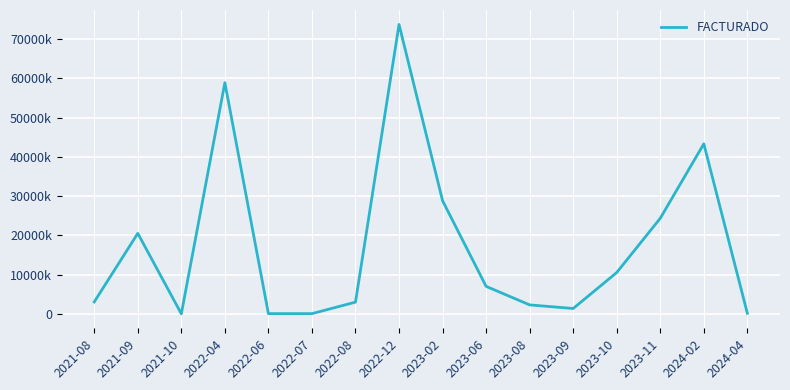

Is this an area chart (filled region under the line)?

No